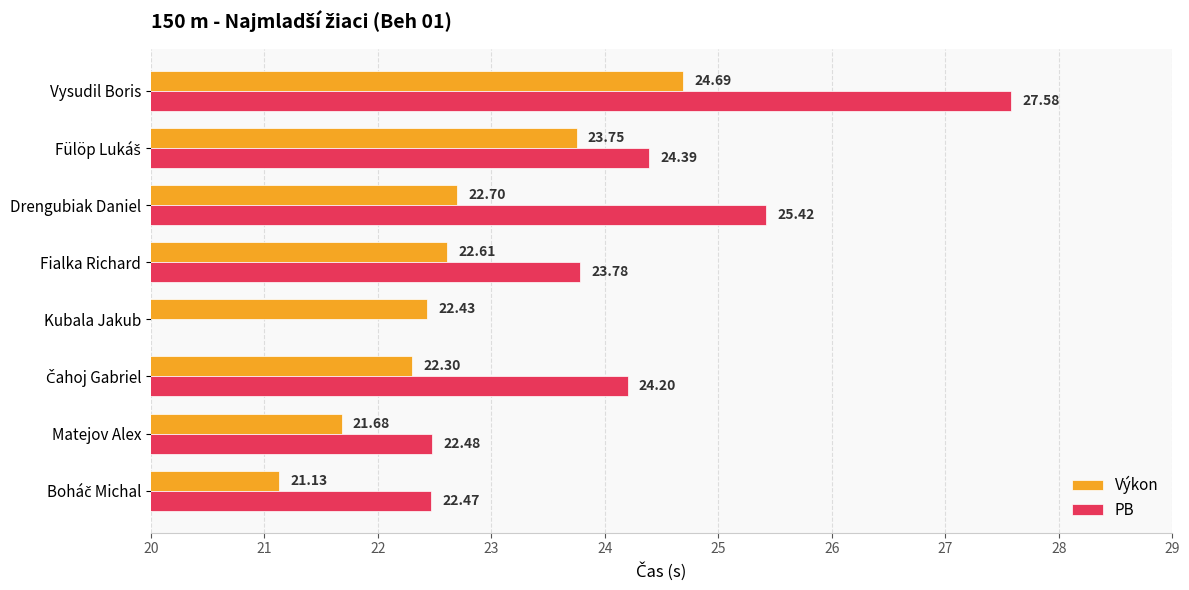

Are the bars grouped side by side (vs. stacked)?

Yes